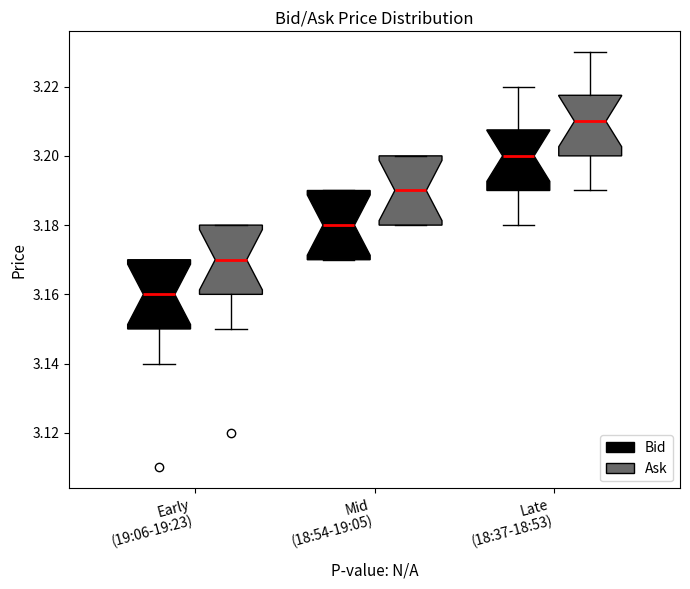

Reading left to right, read every box against the y-axis: the position of its median line, the range the box covers, and the ends of its whiskers. The values are not printed on the chart, so give them approximately, as read against the axis.

Early (19:06-19:23) (Bid): median 3.160, box 3.150 to 3.170, whiskers 3.140 to 3.170
Early (19:06-19:23) (Ask): median 3.170, box 3.160 to 3.180, whiskers 3.150 to 3.180
Mid (18:54-19:05) (Bid): median 3.180, box 3.170 to 3.190, whiskers 3.170 to 3.190
Mid (18:54-19:05) (Ask): median 3.190, box 3.180 to 3.200, whiskers 3.180 to 3.200
Late (18:37-18:53) (Bid): median 3.200, box 3.190 to 3.208, whiskers 3.180 to 3.220
Late (18:37-18:53) (Ask): median 3.210, box 3.200 to 3.218, whiskers 3.190 to 3.230